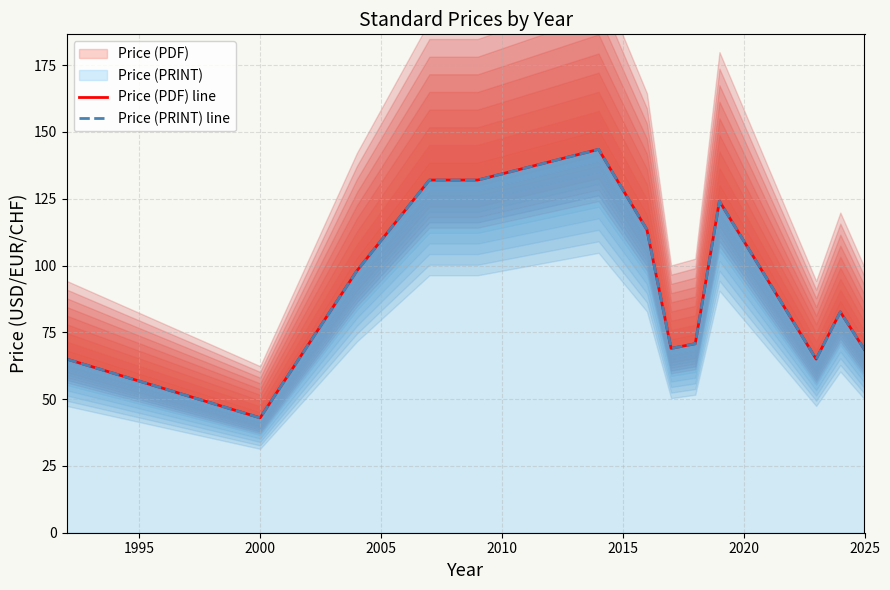

True or false: Price (PRINT) line and Price (PDF) line intersect in this chart.

False